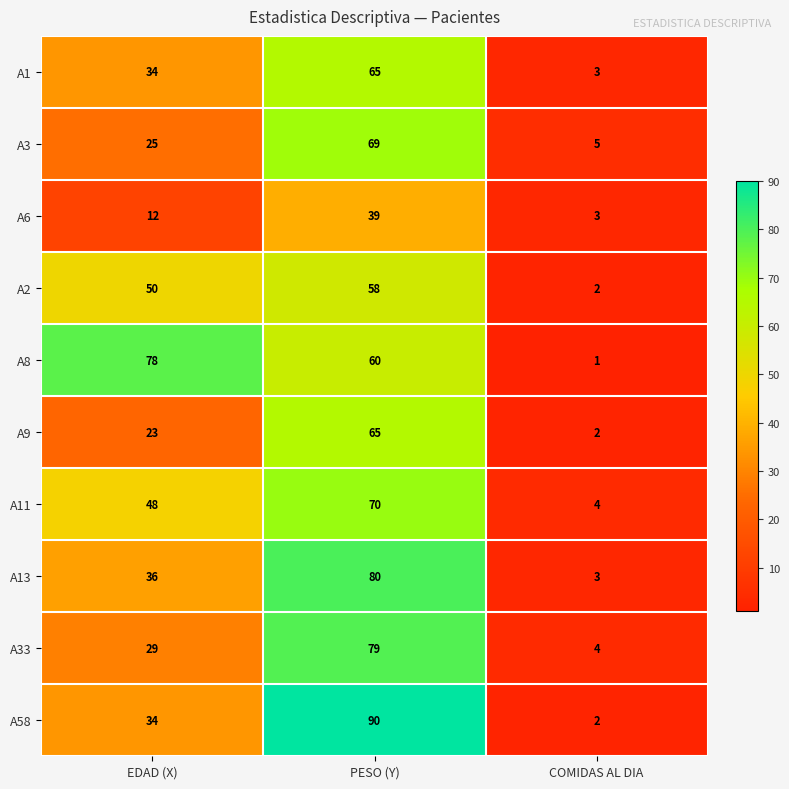

True or false: A13 has a value of 4 at COMIDAS AL DIA.

False